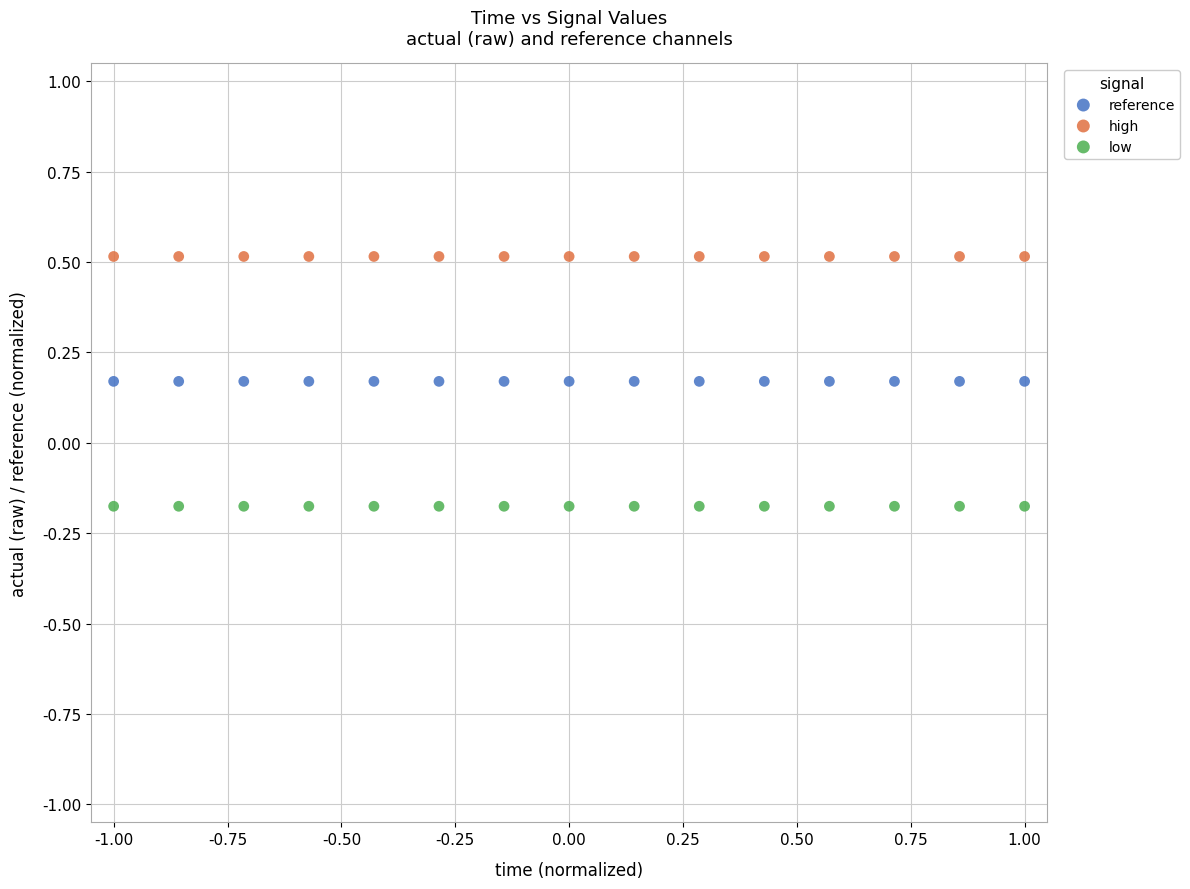

Which series contains the lowest Y value?

low